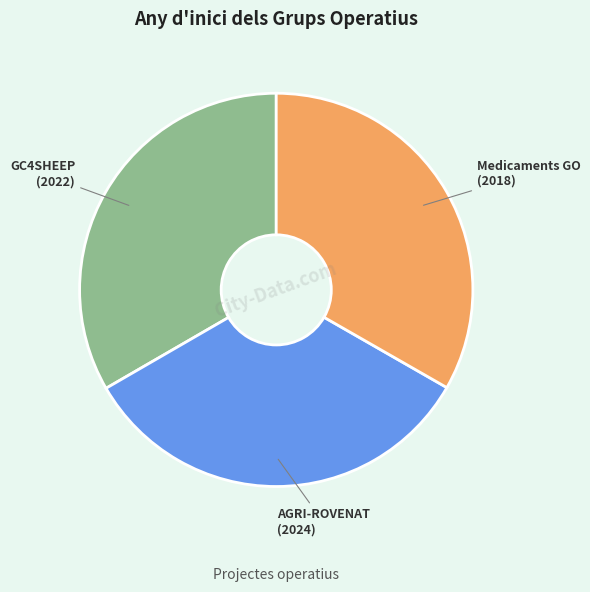

Is it true that Medicaments GO is 33% of the pie?

True